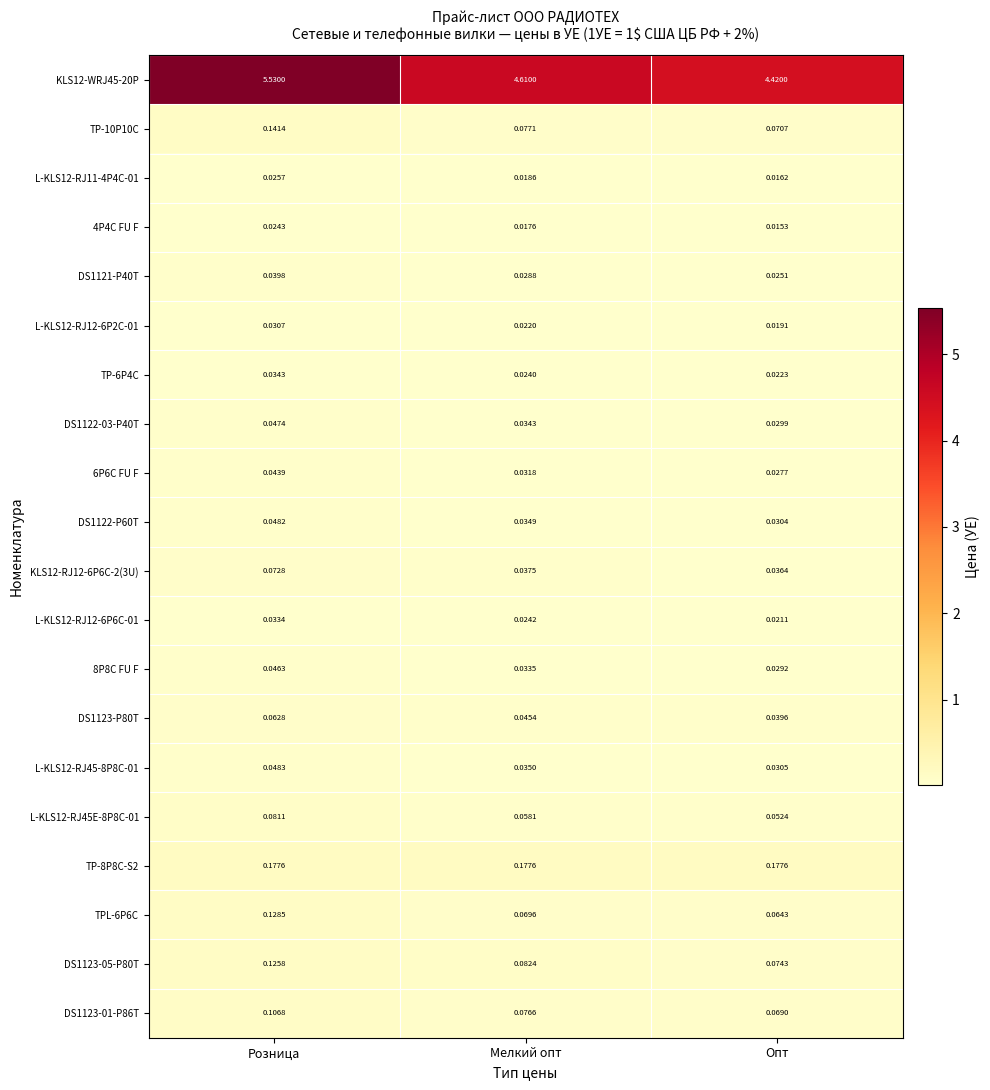

Rank the categories by KLS12-WRJ45-20P value from highest to lowest.

Розница, Мелкий опт, Опт